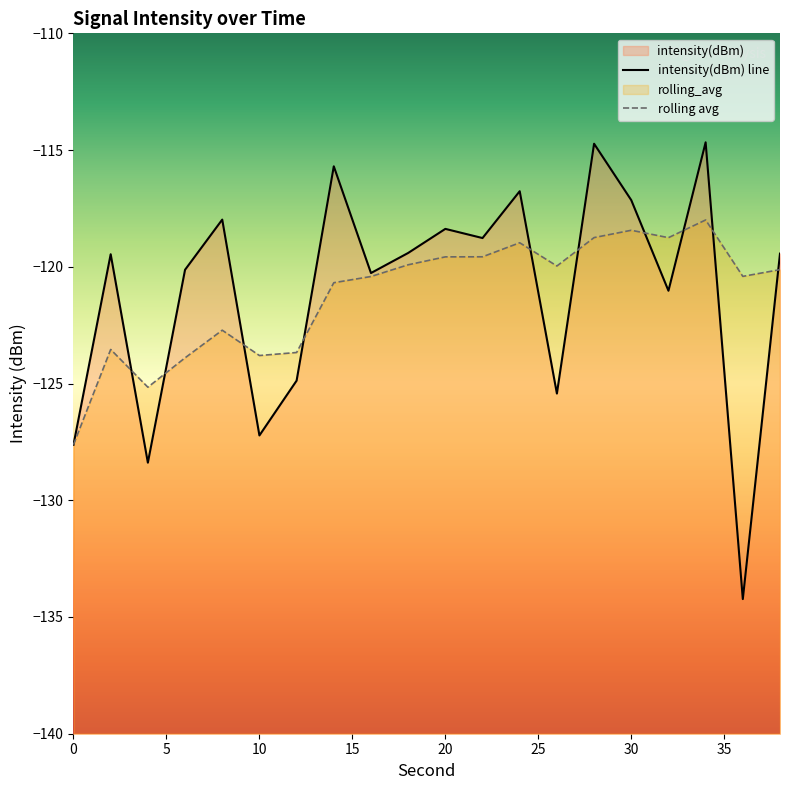

Reading left to right, what are all the values shown in this chart?

intensity(dBm): 0=-127.6	2=-119.5	4=-128.4	6=-120.1	8=-118.0	10=-127.2	12=-124.9	14=-115.7	16=-120.3	18=-119.4	20=-118.4	22=-118.8	24=-116.8	26=-125.4	28=-114.7	30=-117.1	32=-121.0	34=-114.7	36=-134.2	38=-119.4
rolling_avg: 0=-127.6	2=-123.5	4=-125.2	6=-123.9	8=-122.7	10=-123.8	12=-123.7	14=-120.7	16=-120.4	18=-119.9	20=-119.6	22=-119.6	24=-119.0	26=-120.0	28=-118.7	30=-118.4	32=-118.8	34=-118.0	36=-120.4	38=-120.1